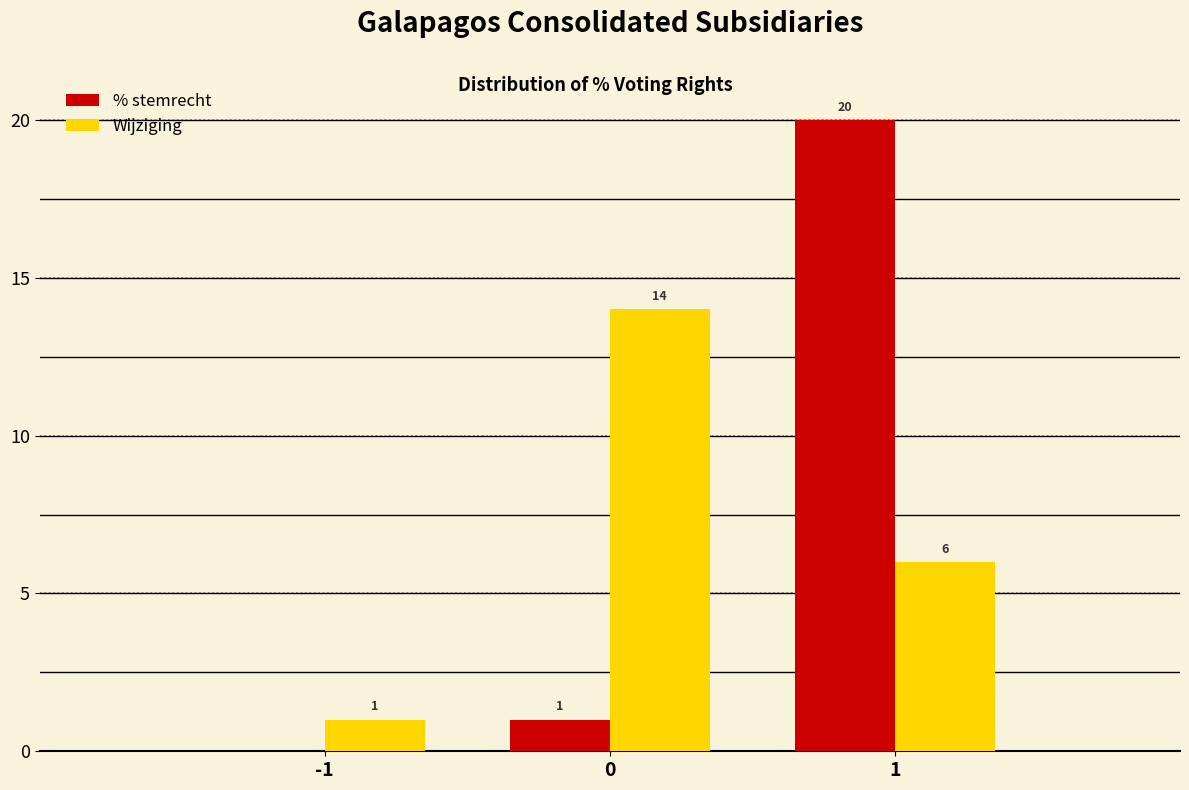

In the % stemrecht series, which range on the x-axis has the tallest bar?

0.5 to 1.5